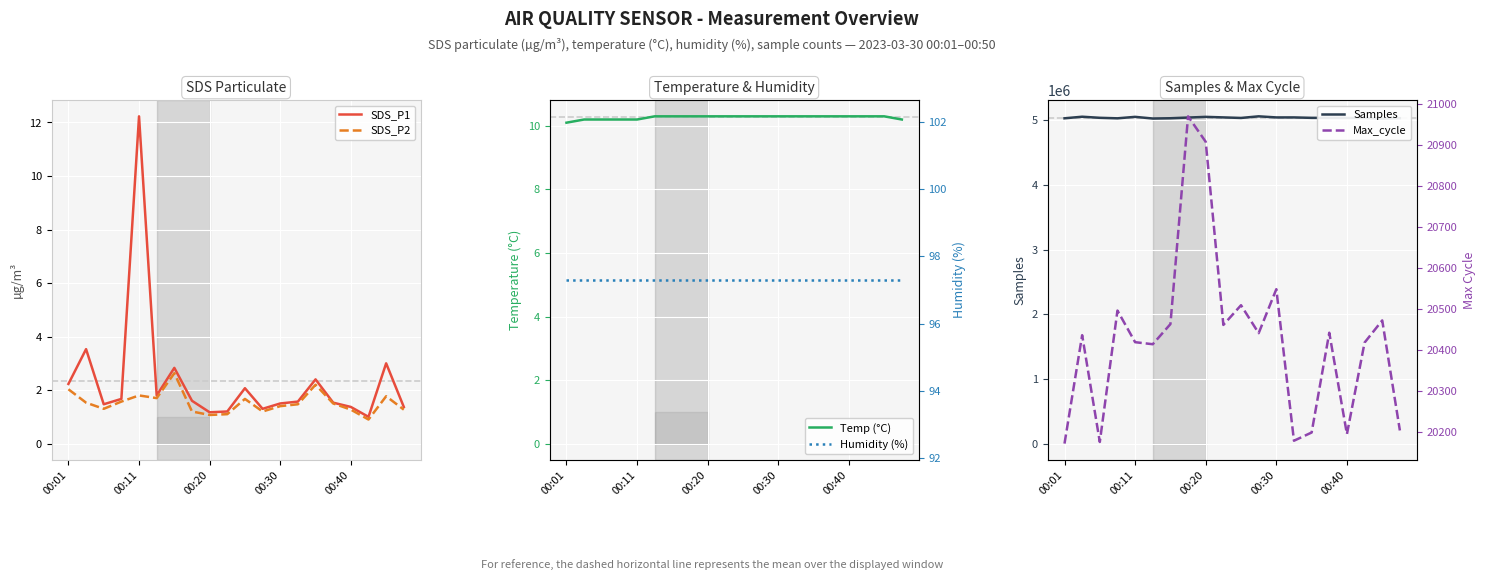

What is the value of the SDS_P2 point at the 15th from the left?

2.2